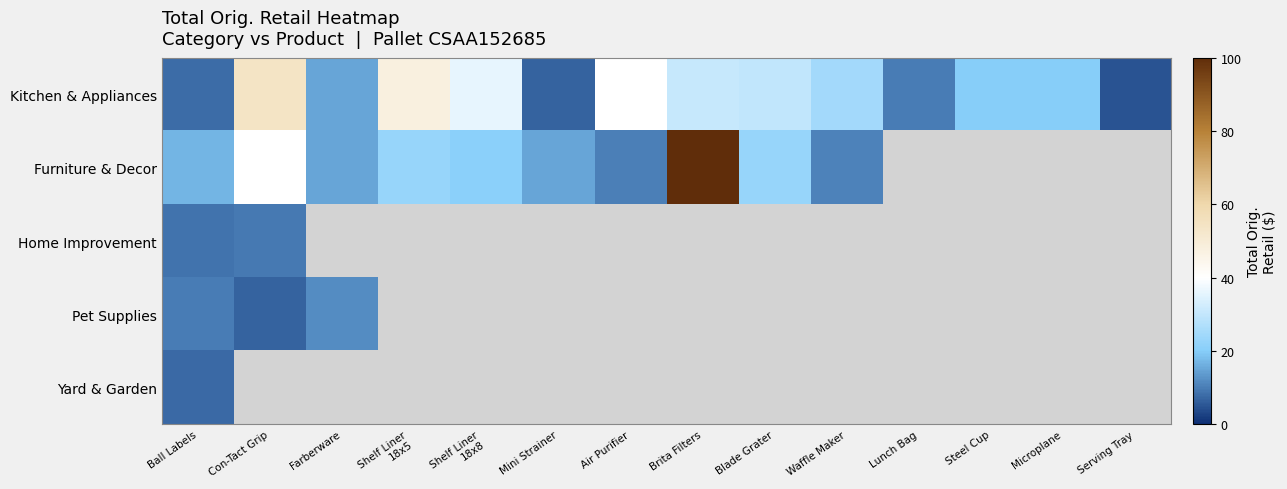

Which category has the highest value across all series?

Brita Filters